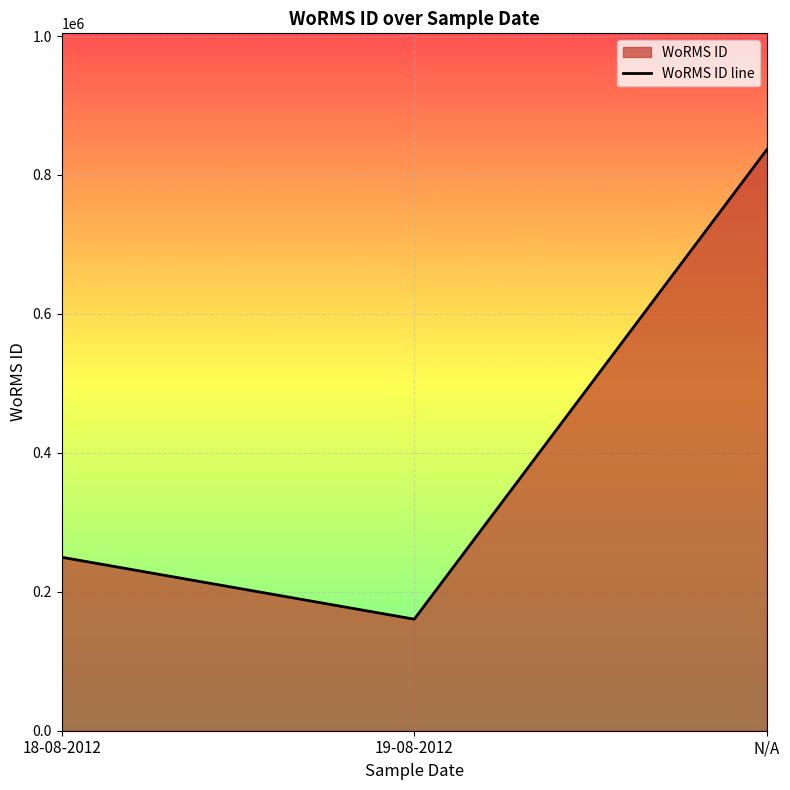

Reading left to right, transcribe all the data shown in this chart.

249731	160563	836583